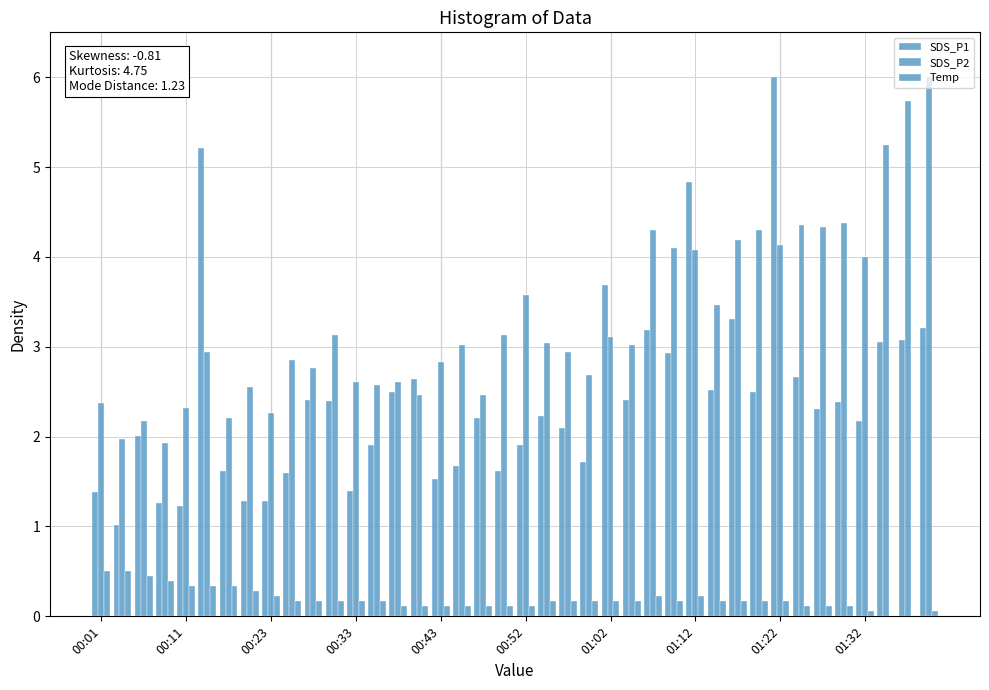

Count the number of data series in this chart.

3